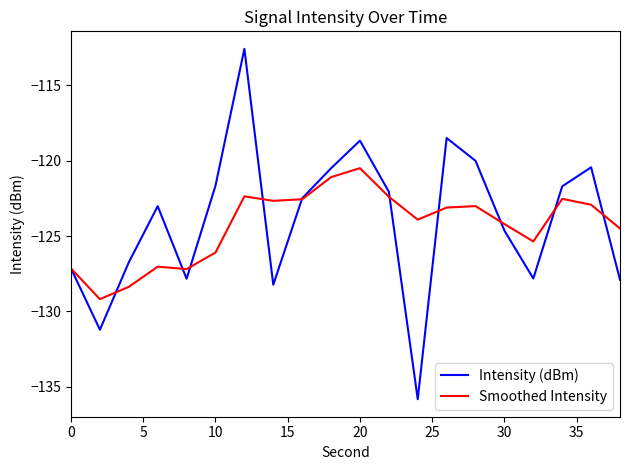

What is the smallest value displayed?

-135.8